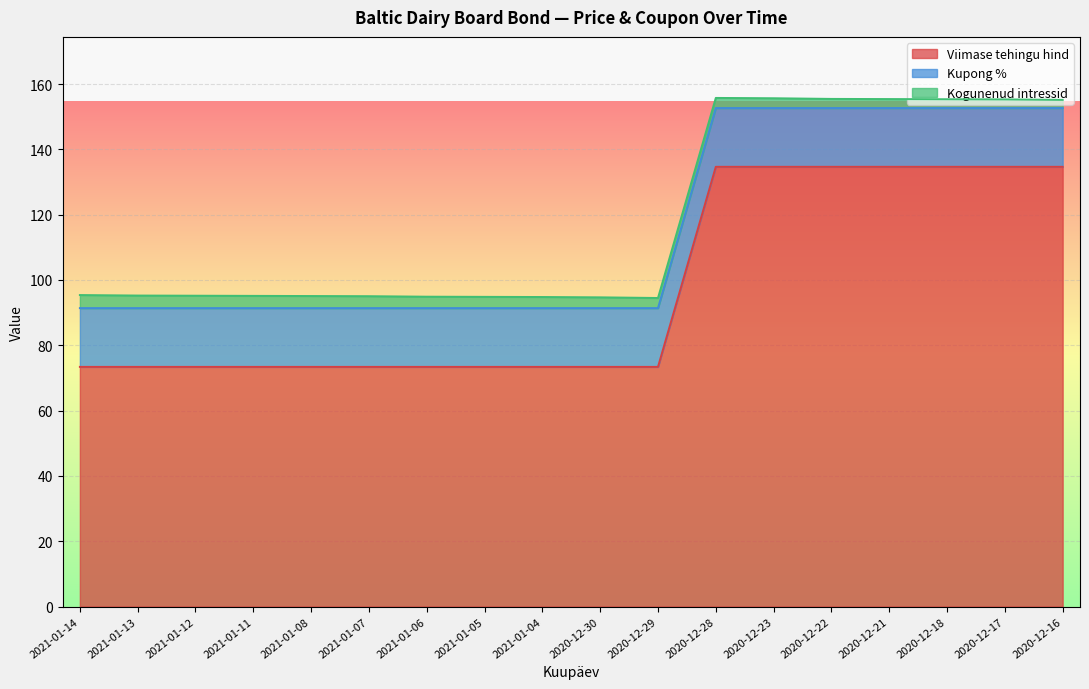

True or false: Kogunenud intressid and Viimase tehingu hind intersect in this chart.

False